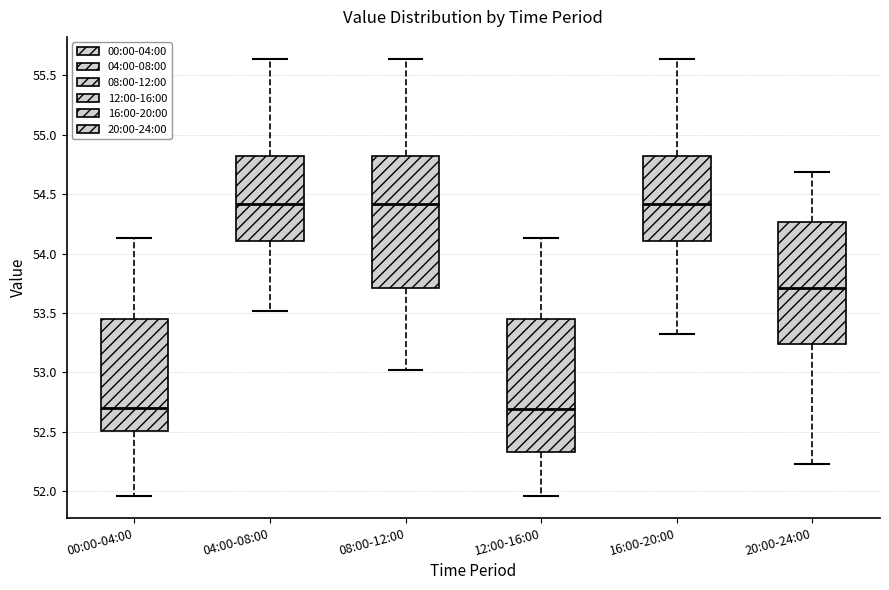

Where does the upper whisker of the box for 20:00-24:00 end on the y-axis? The values are not printed on the chart, so give them approximately, as read against the axis.

54.70